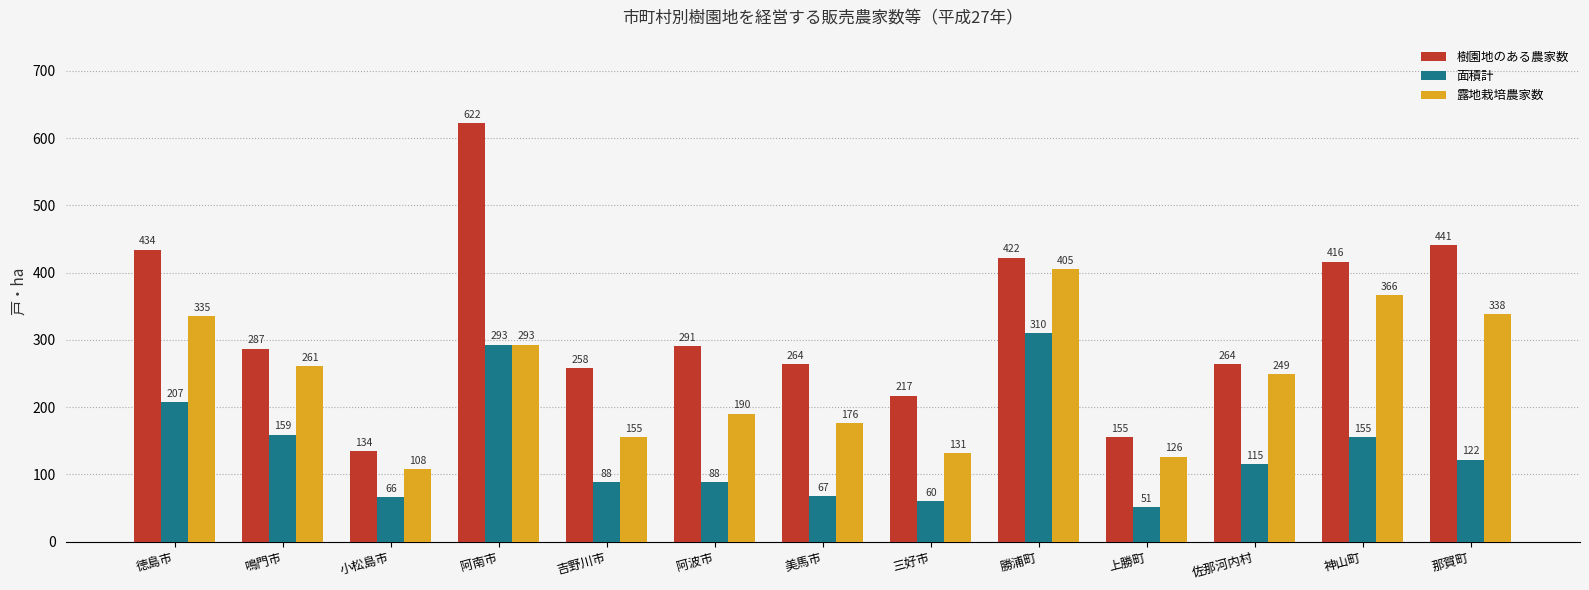

What are all the series names shown in the legend?

樹園地のある農家数, 面積計, 露地栽培農家数